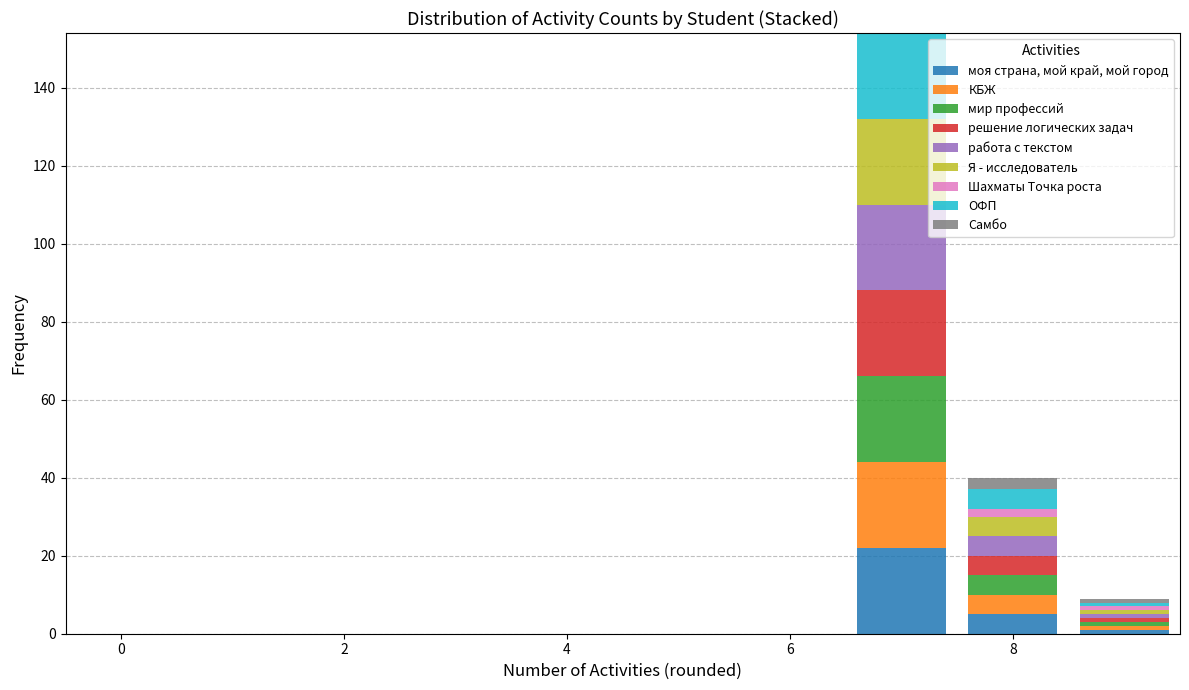

Which range on the x-axis has the tallest stacked bar (by total height)?

6.5 to 7.5